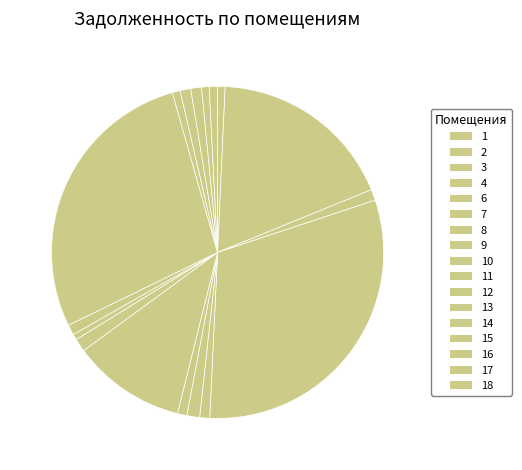

To the nearest percent, what percentage of the pie is 16?

1%